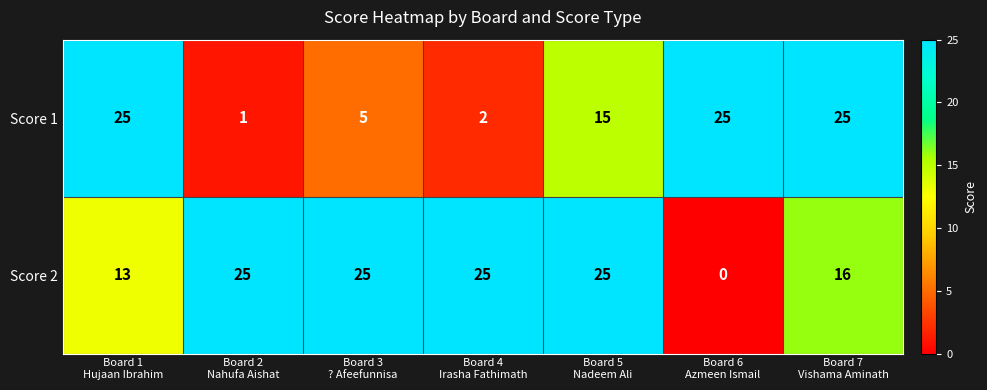

How many series are shown in this chart?

2